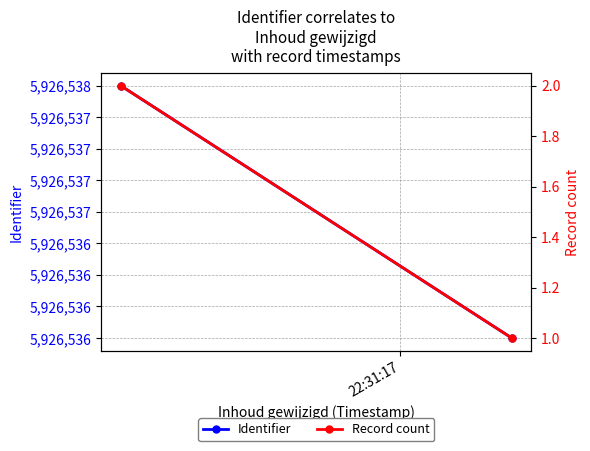

True or false: Record count has a value of 1 at 22:31:17.

False